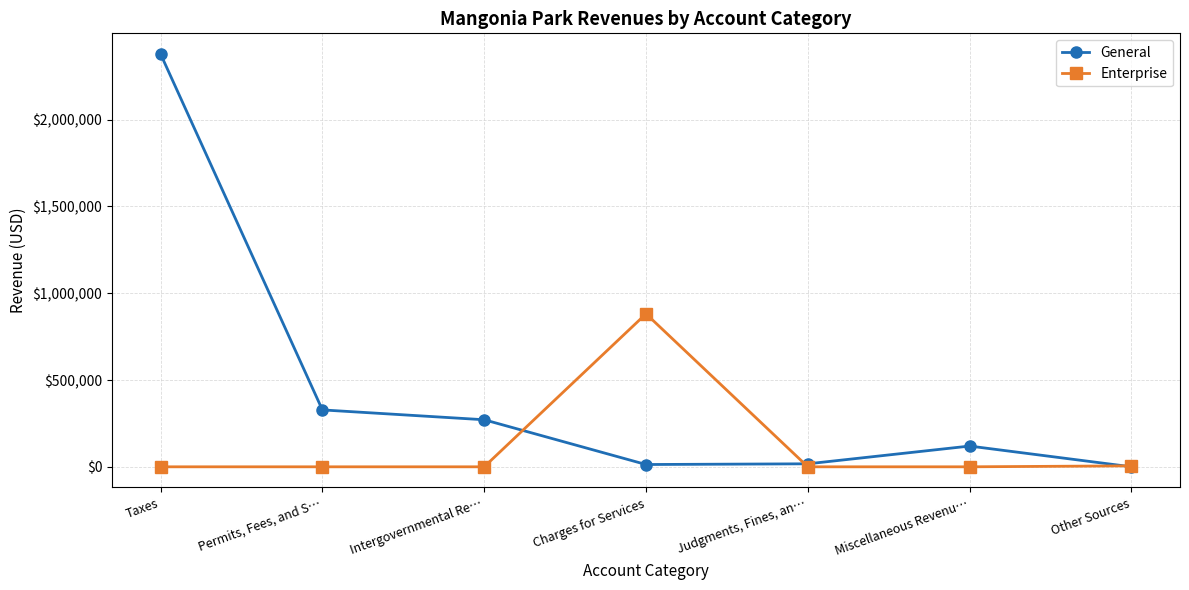

How many data points does each series have?

7